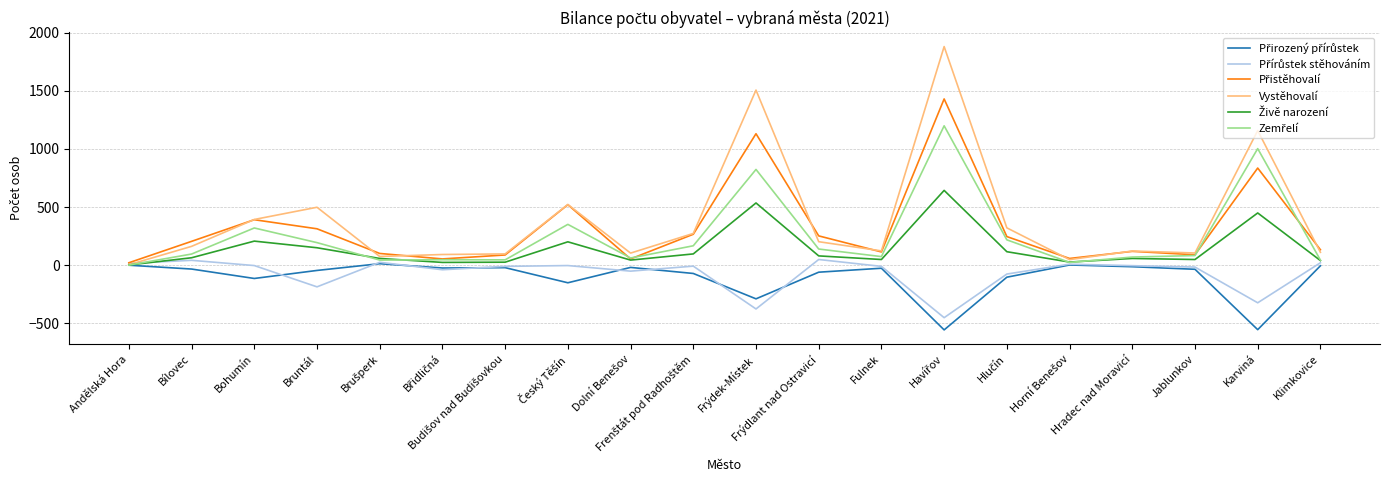

What is the total value across all series at Karviná?

2572